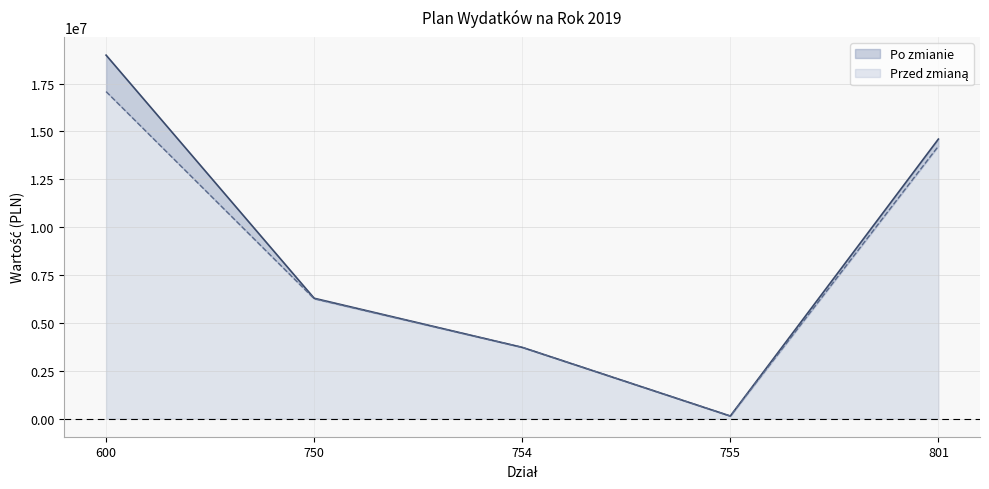

Which category has the highest value across all series?

600